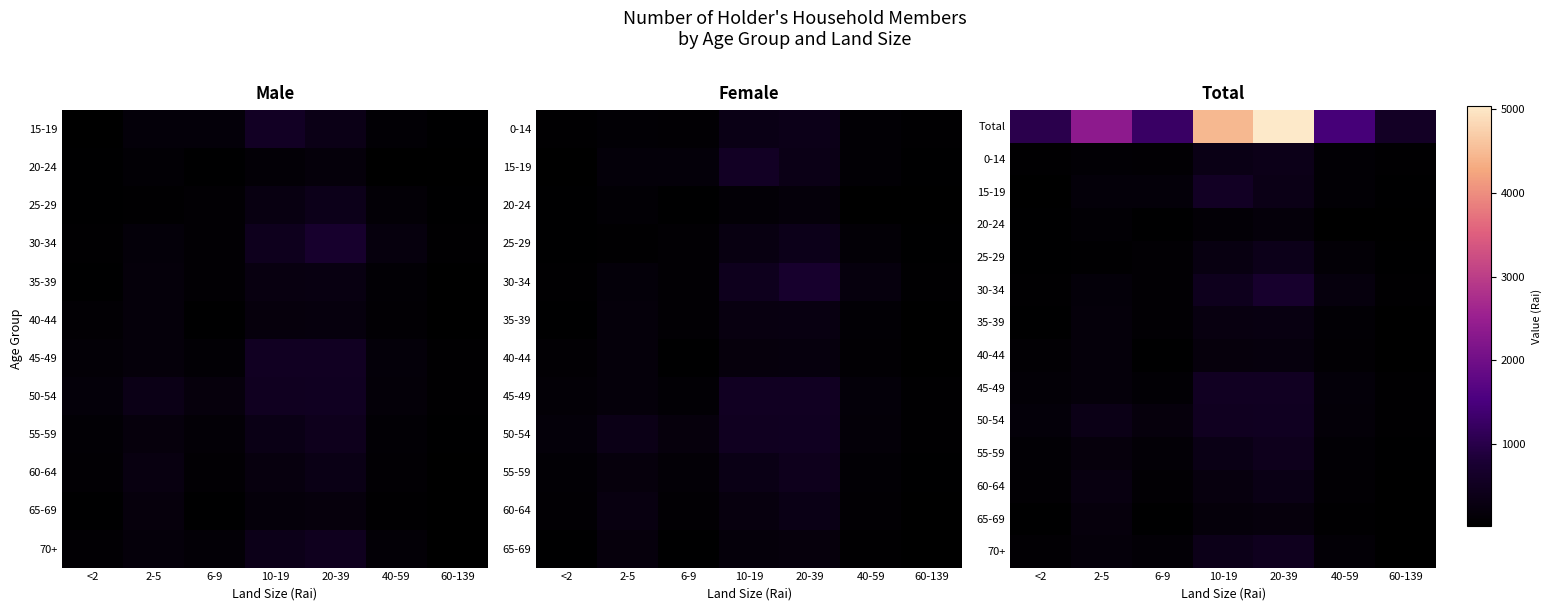

Rank the series at 10-19 from highest to lowest value.

Total, 15-19, 45-49, 50-54, 30-34, 70+, 0-14, 55-59, 25-29, 35-39, 60-64, 40-44, 65-69, 20-24